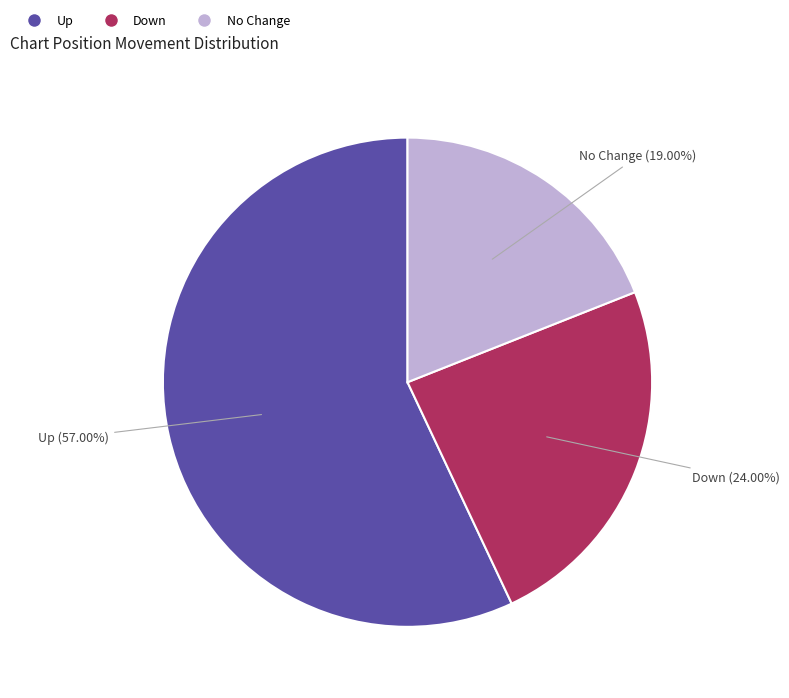

Does any single category account for the majority?

Yes